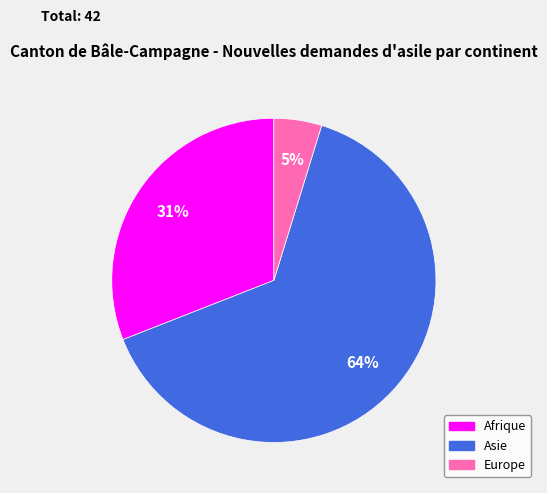

Do Asie and Europe together represent more than half of the pie?

Yes